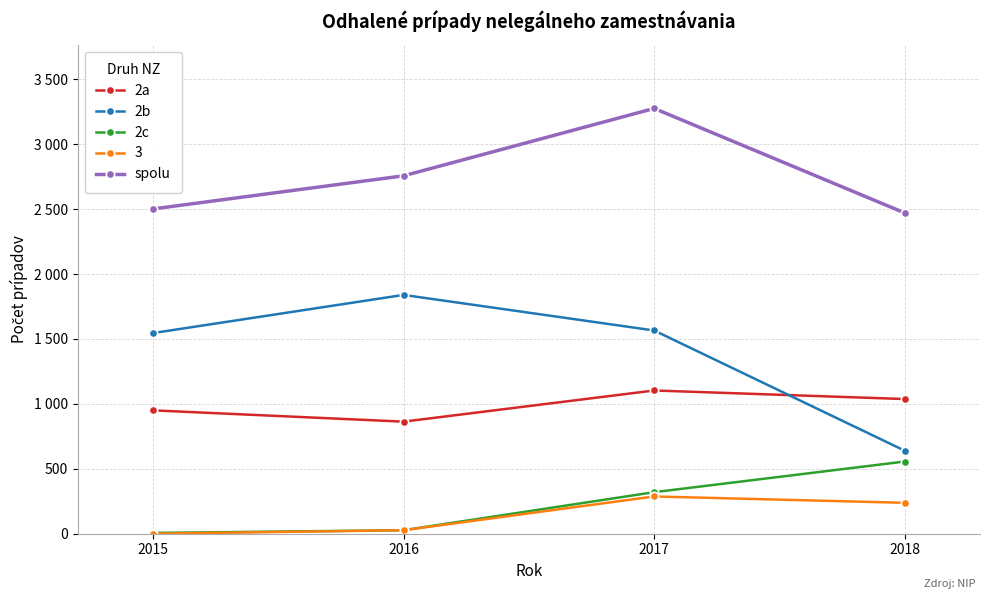

Does the chart have visible grid lines?

Yes